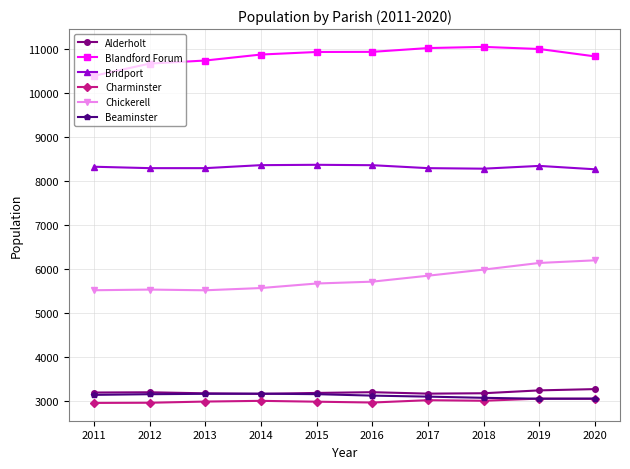

What is the maximum value for Beaminster?

3158